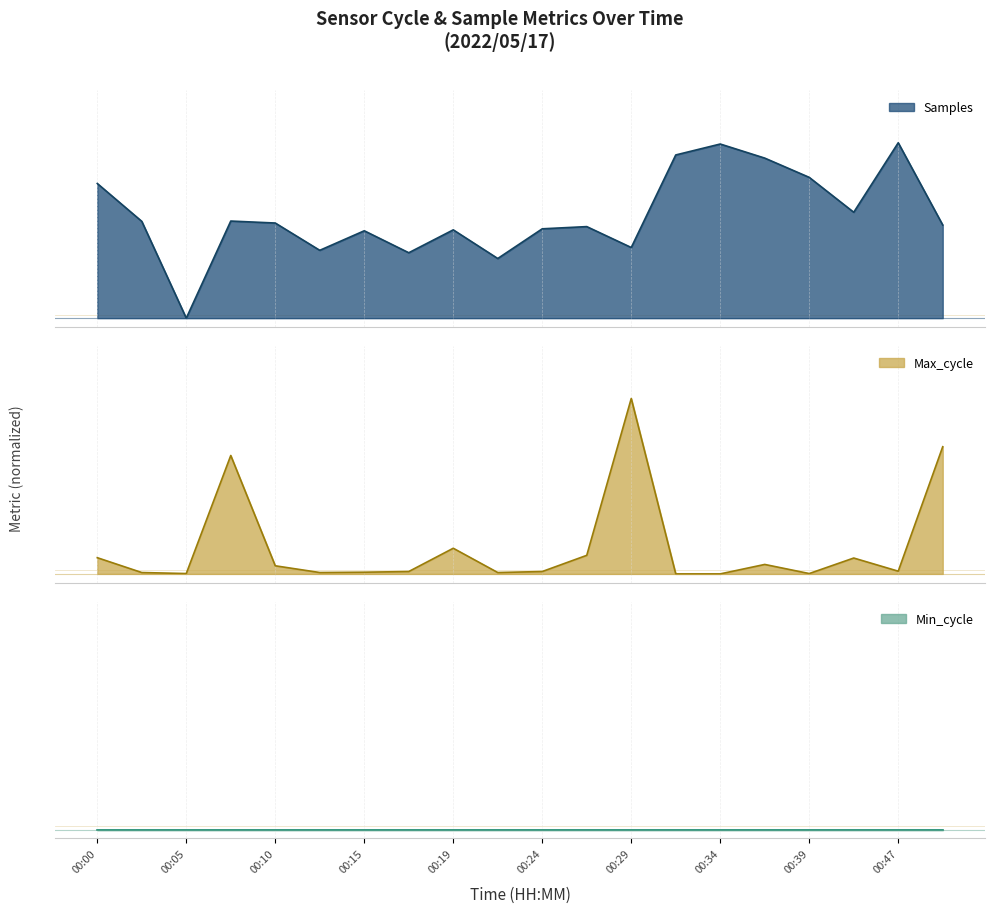

List the labels in order of Max_cycle value, largest first.

00:29, 00:49, 00:07, 00:19, 00:27, 00:00, 00:41, 00:36, 00:10, 00:47, 00:17, 00:24, 00:15, 00:02, 00:12, 00:22, 00:05, 00:39, 00:32, 00:34